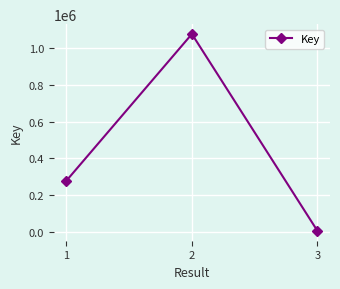

How many data points are less than 277465?

1